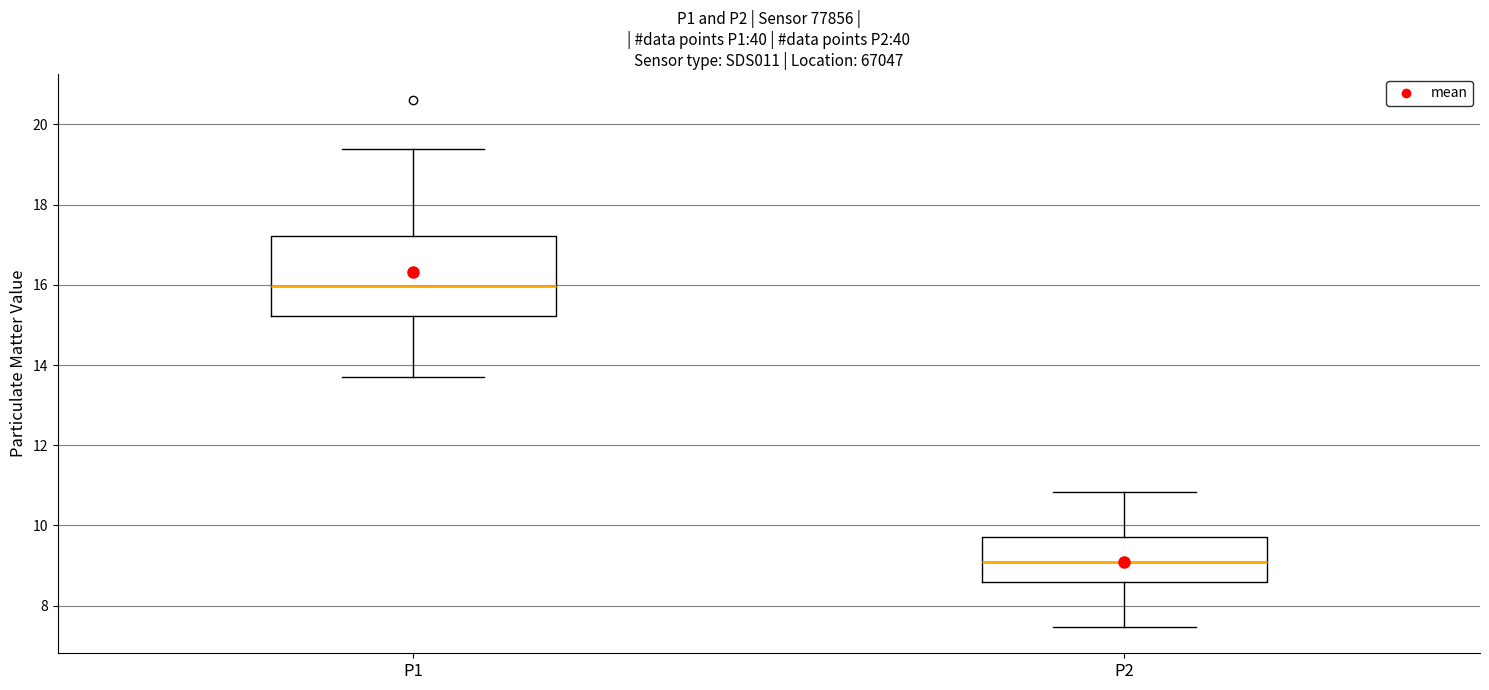

Comparing the boxes themselves (not the whiskers), which one is the tallest?

P1